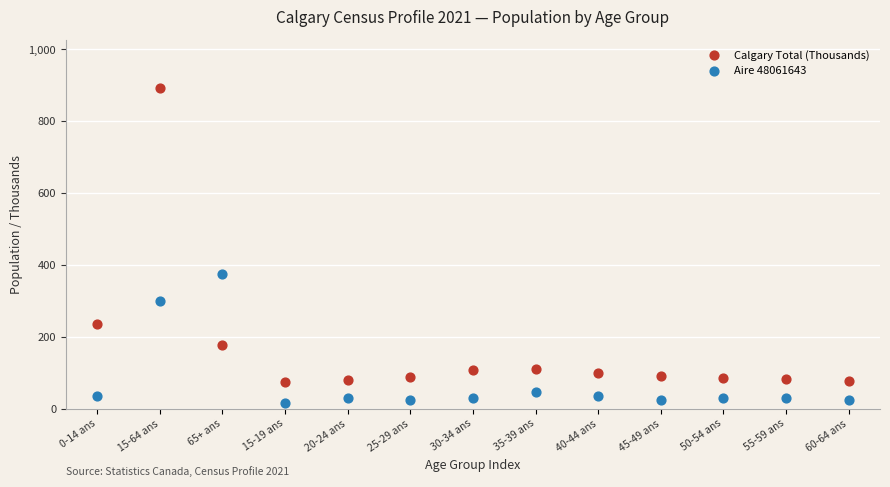

Which series contains the highest Y value?

Calgary Total (Thousands)